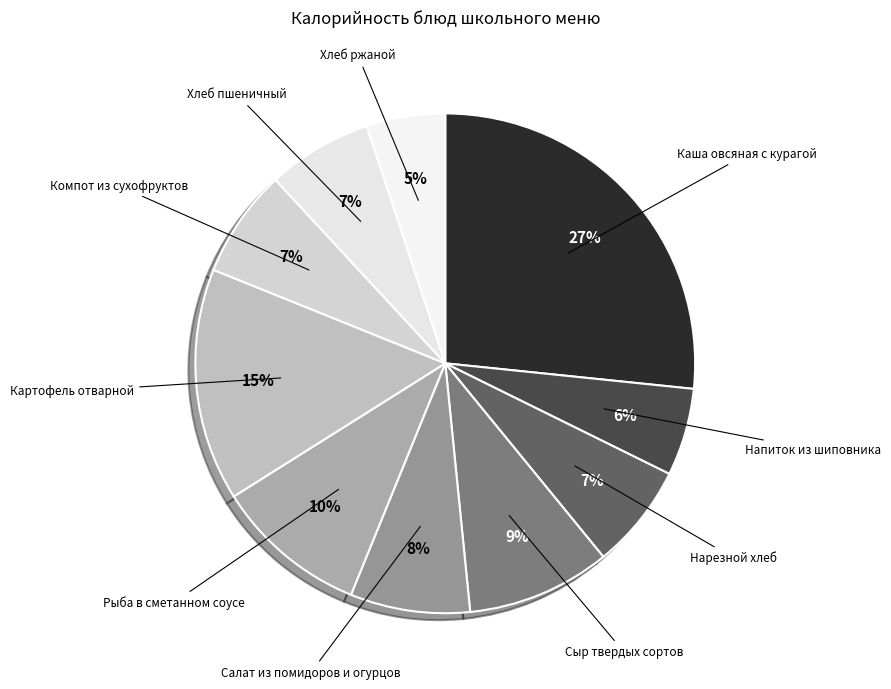

The Компот из сухофруктов slice represents 7% of the pie. True or false?

True